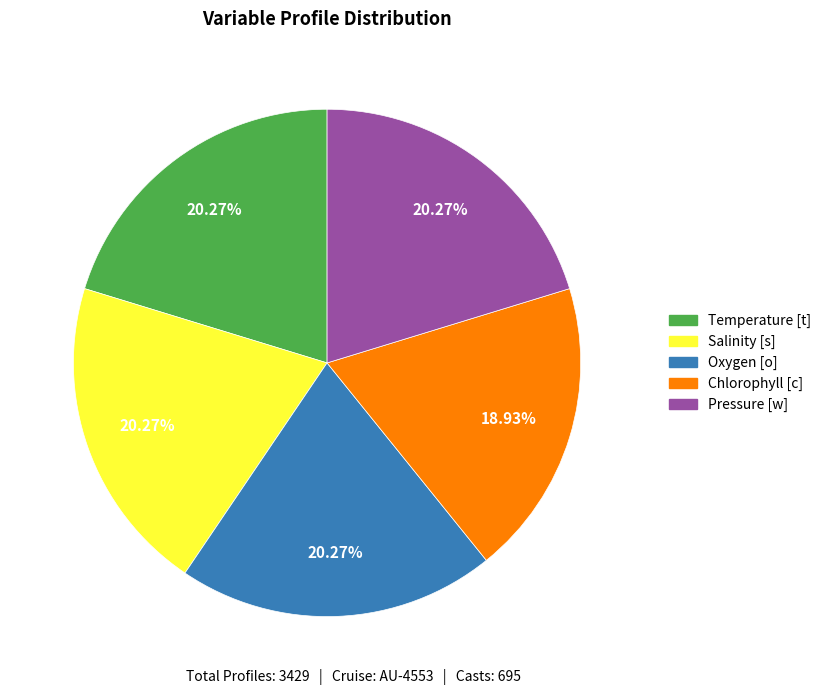

Count the number of slices in the pie.

5